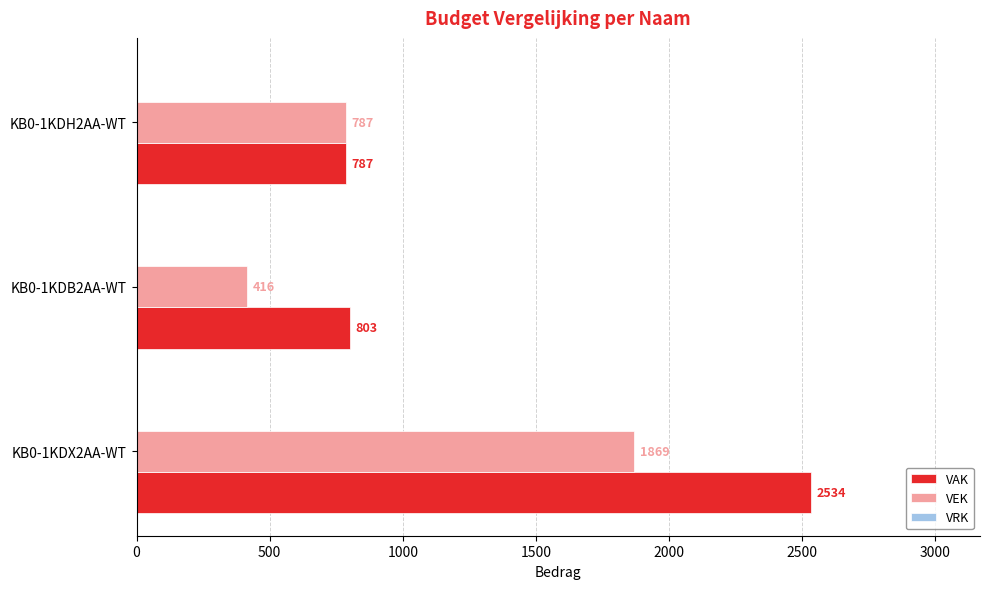

What is the spread (max minus min) of values at KB0-1KDX2AA-WT?

665